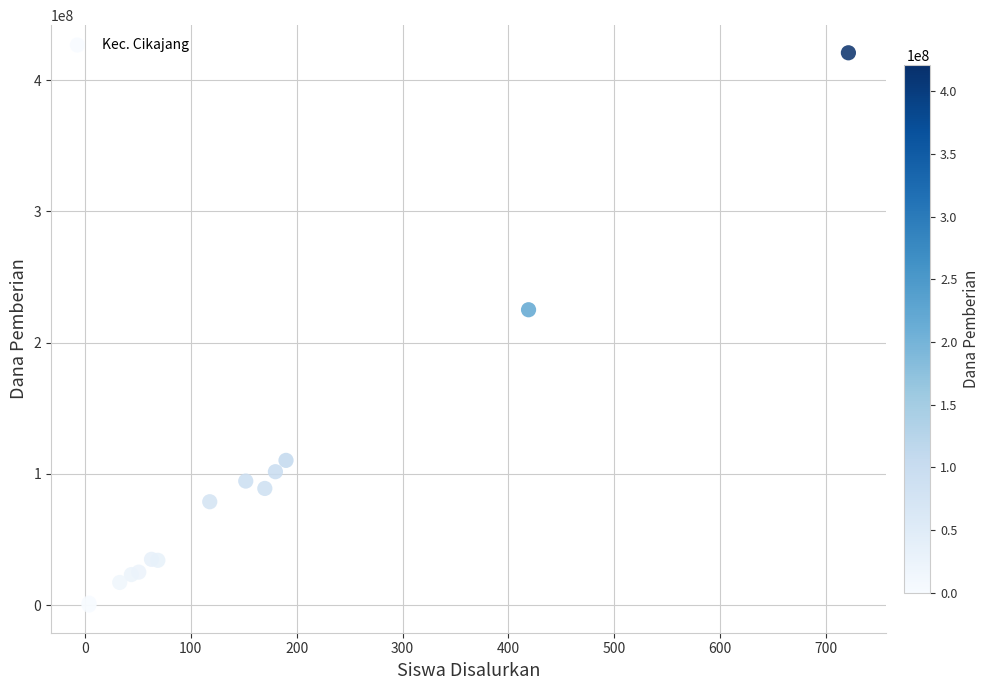

What Y value in the scatter plot is closest to 210375000?

225000000